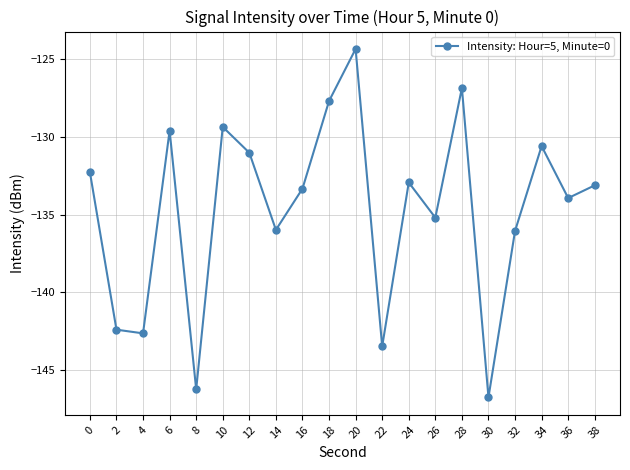

What is the difference between the maximum and minimum values?

22.4